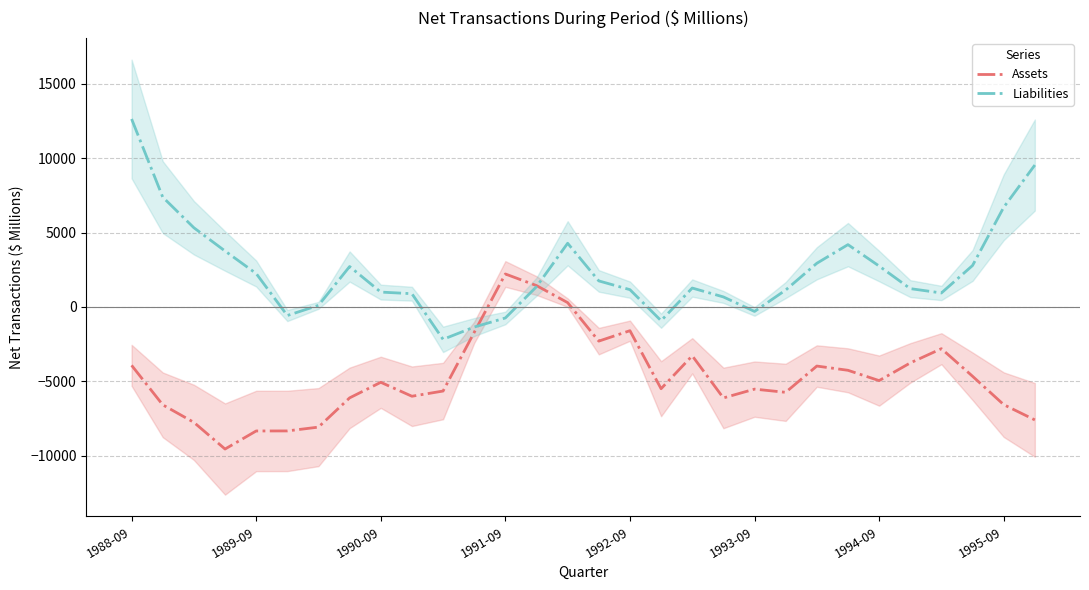

What is the difference between the maximum and minimum values in the Liabilities series?

14818.7